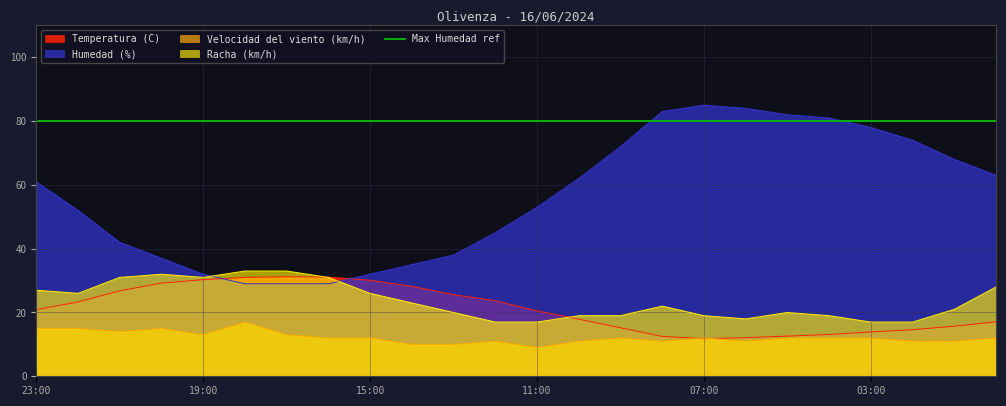

Count the Velocidad del viento (km/h) values in the range 11 to 13.

16